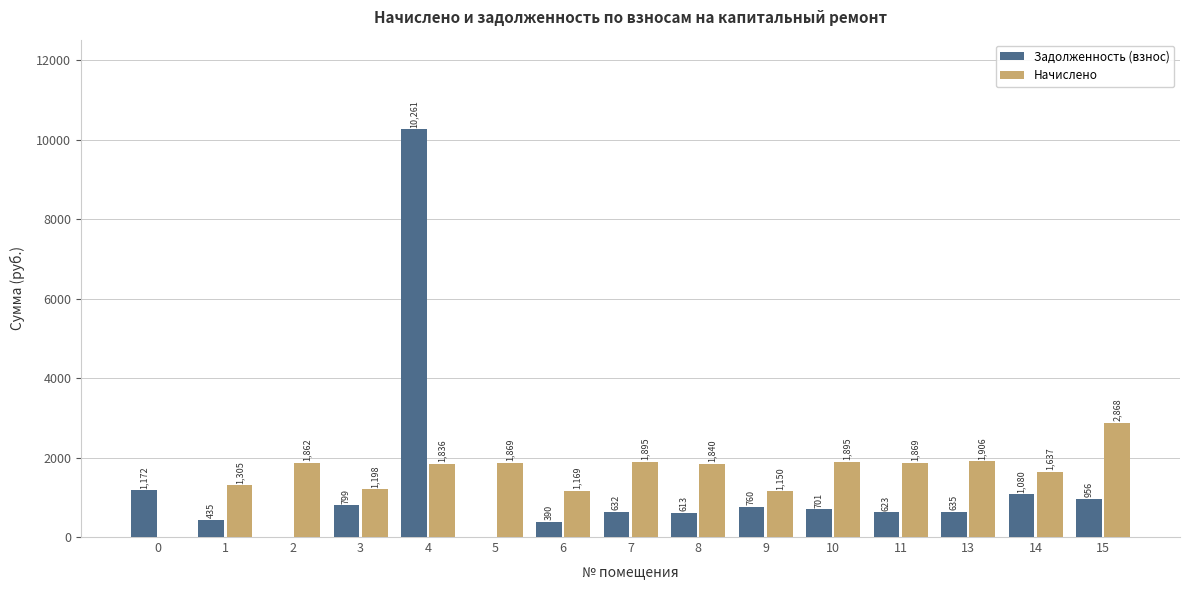

What are all the series names shown in the legend?

Задолженность (взнос), Начислено